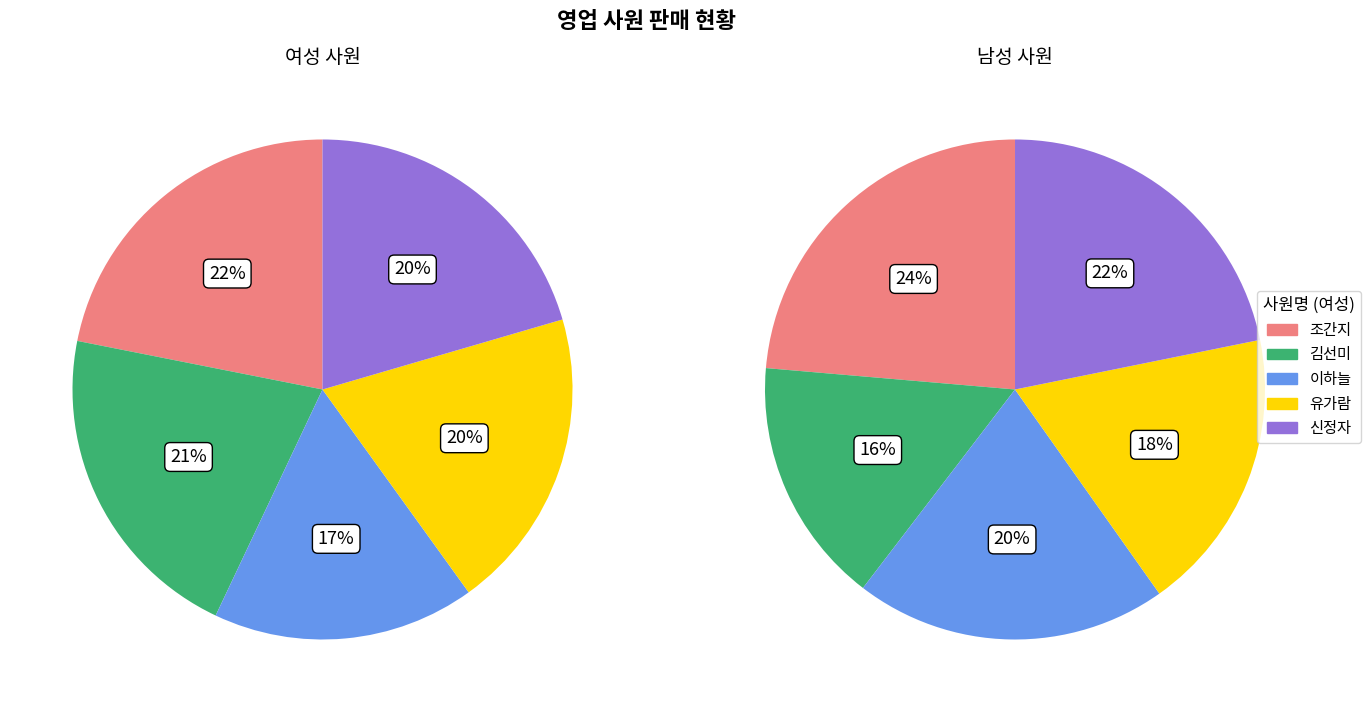

The 4 slice represents 30% of the pie. True or false?

False